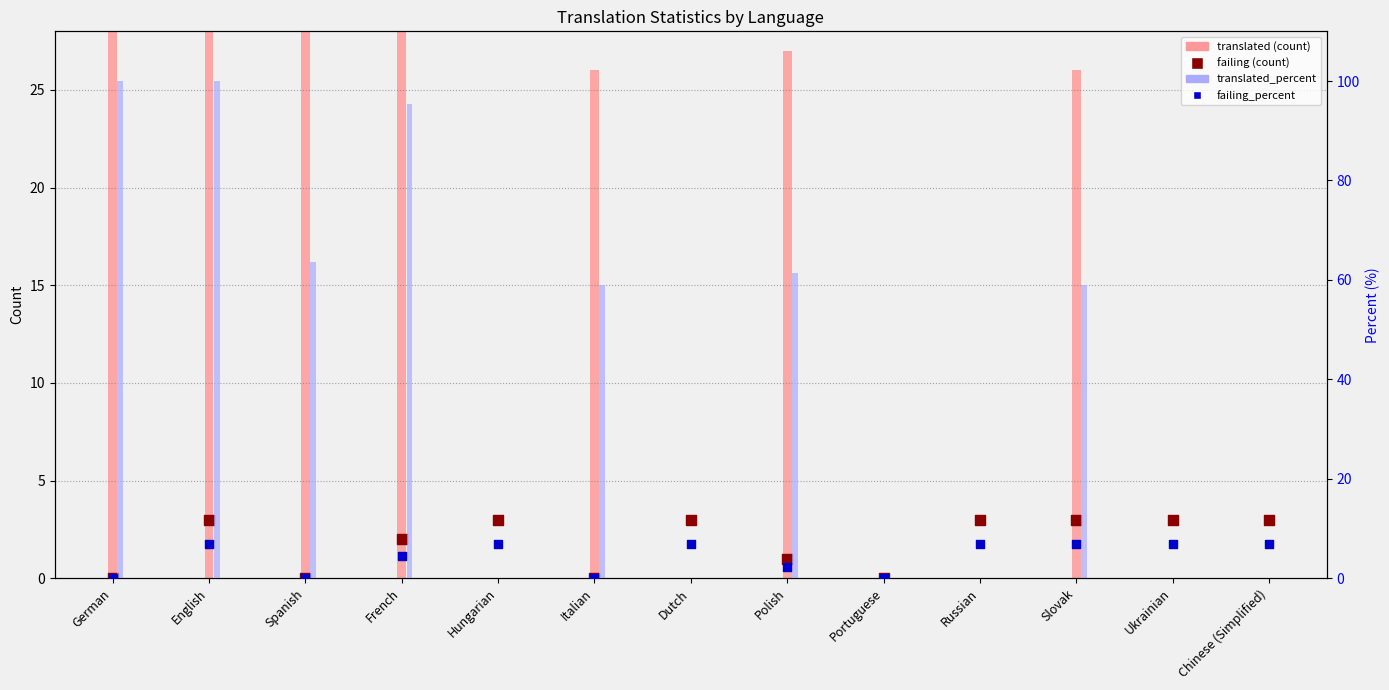

What are all the series names shown in the legend?

translated, failing, translated_percent, failing_percent